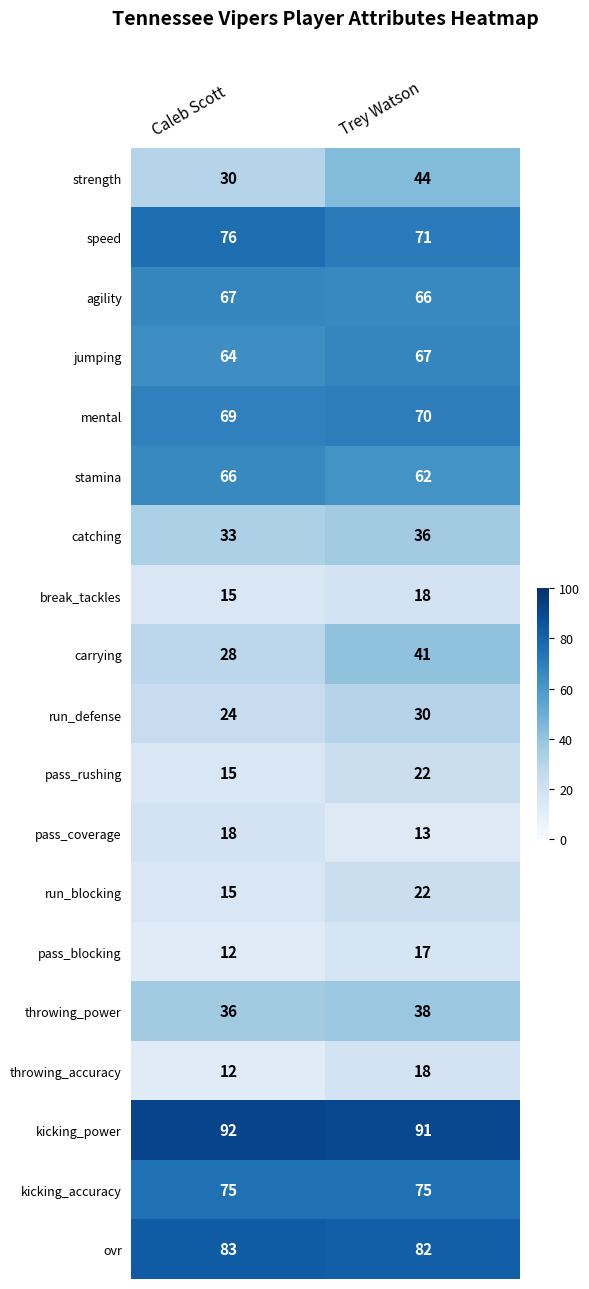

Which series has the largest total across all categories?

kicking_power